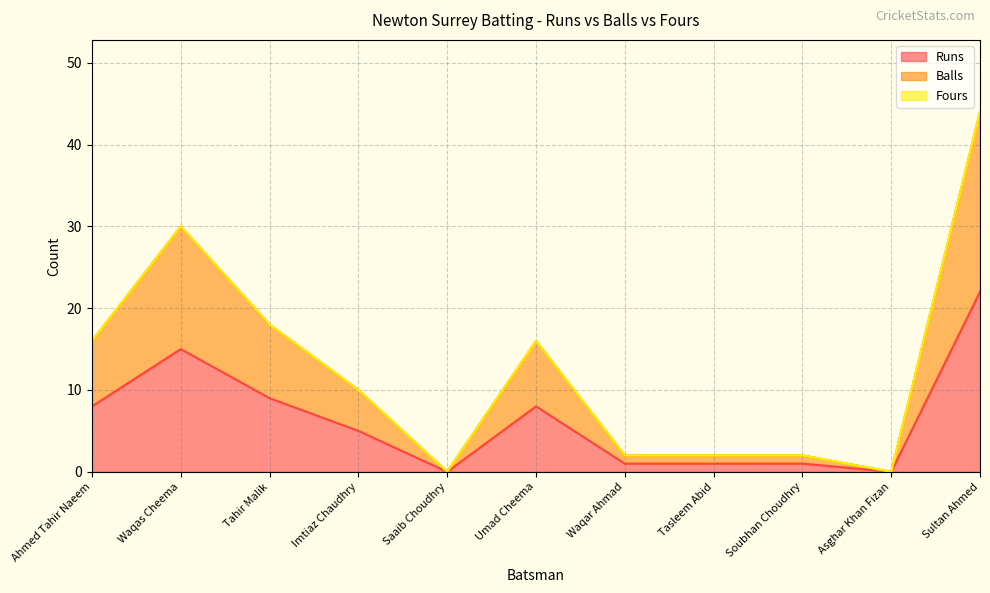

True or false: Runs and Balls cross at least once.

False